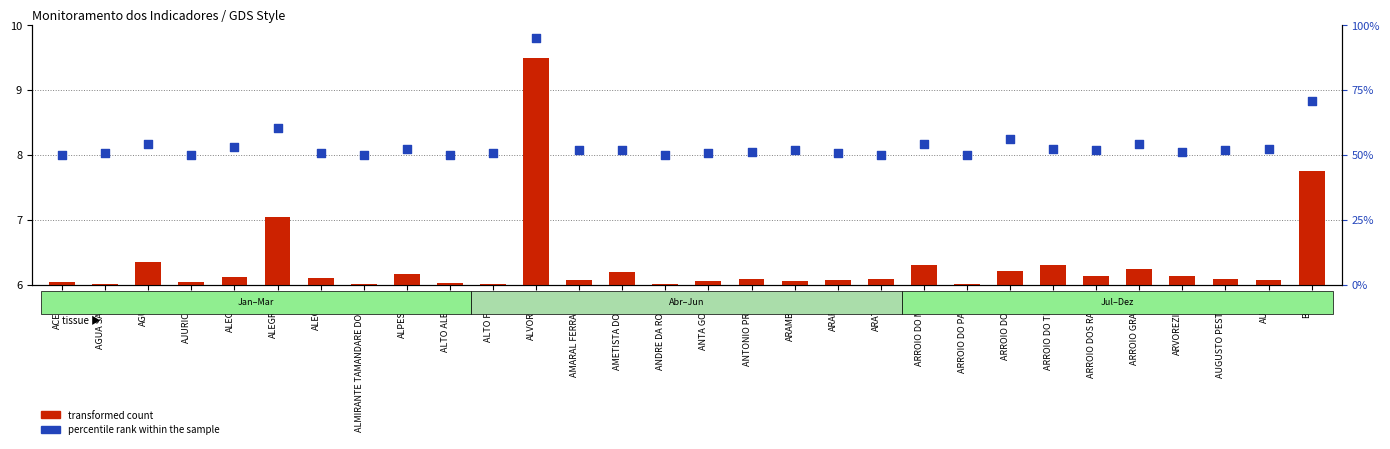

What are all the series names shown in the legend?

transformed count, percentile rank within the sample